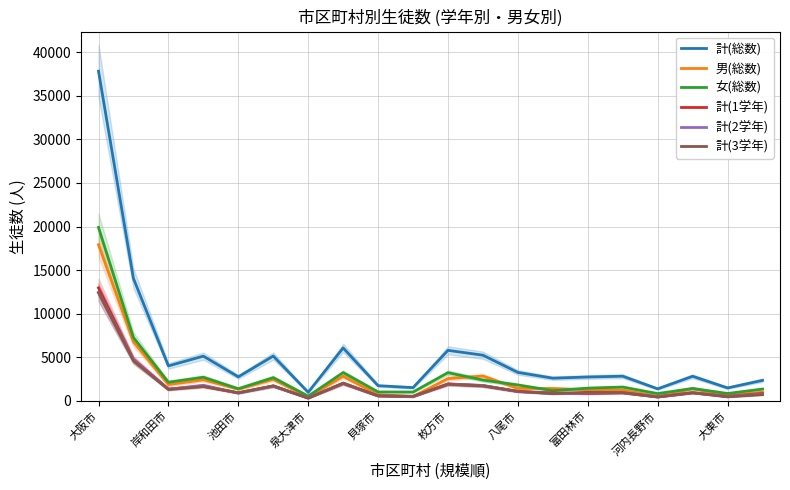

Between 13 and 15, which is larger?

15